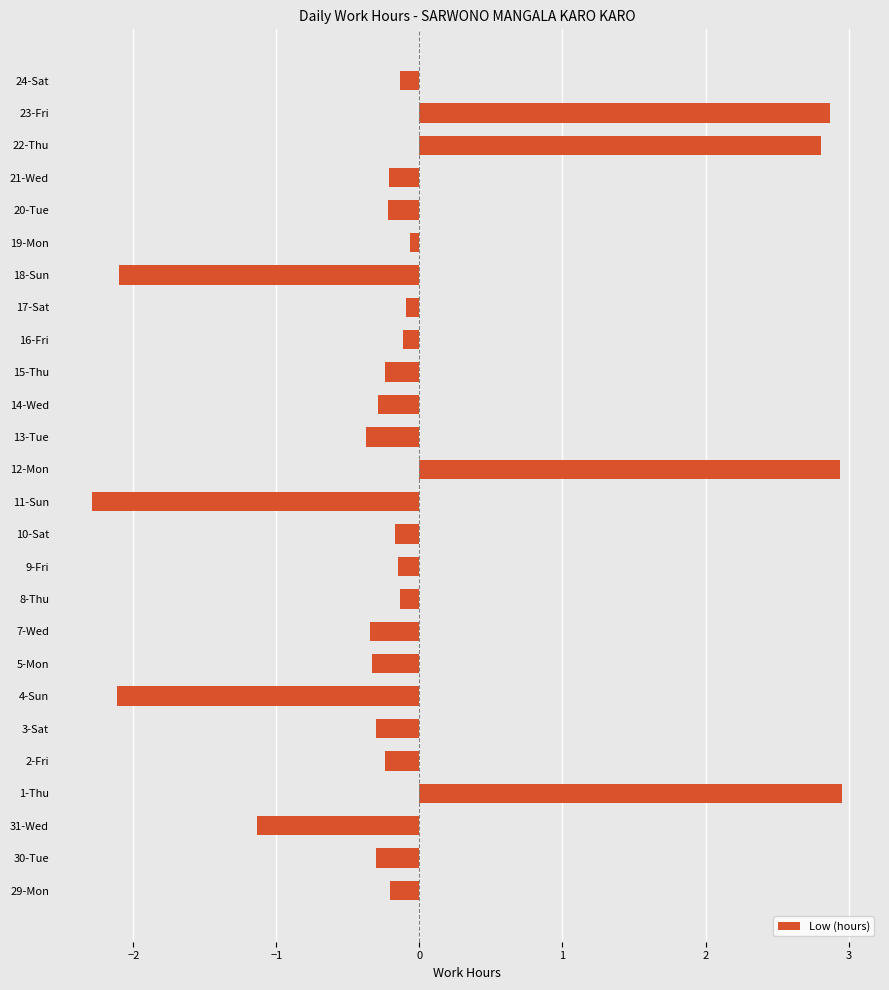

What is the sum of the values at 7-Wed and 9-Fri?

-0.5